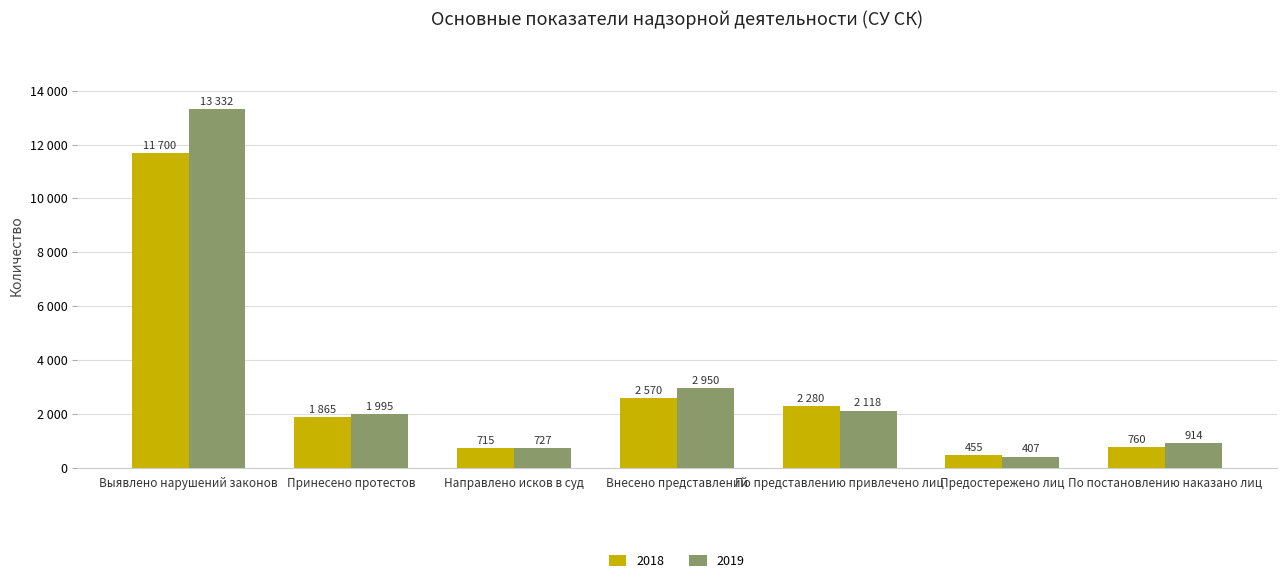

What are all the series names shown in the legend?

2018, 2019